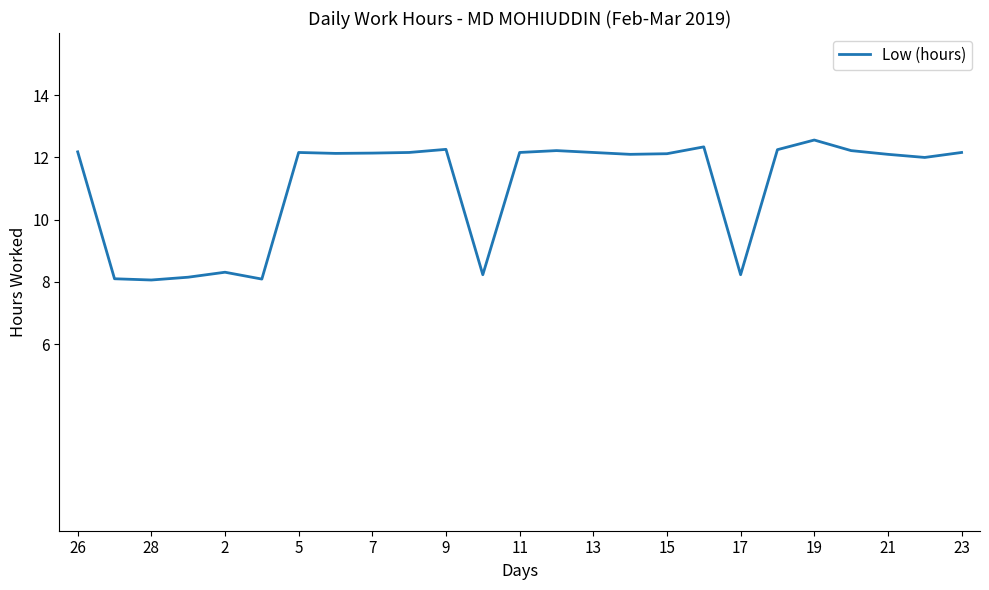

What is the maximum value shown in the chart?

12.6